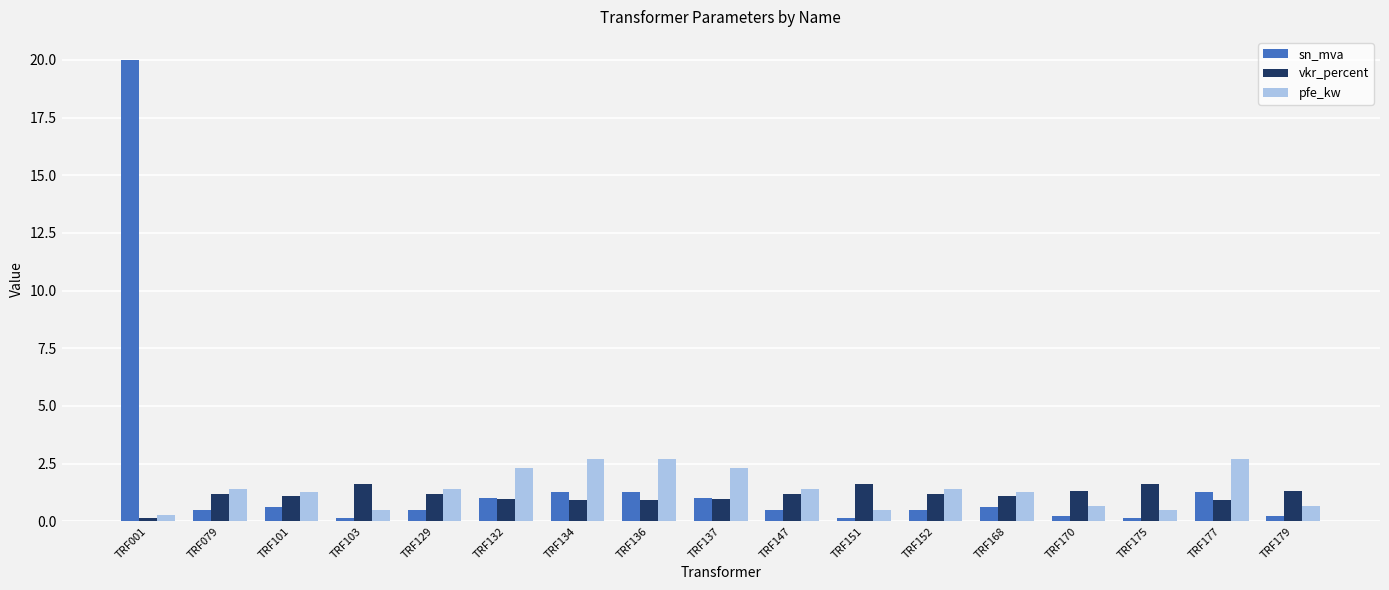

Which series has the largest range (max minus min)?

sn_mva